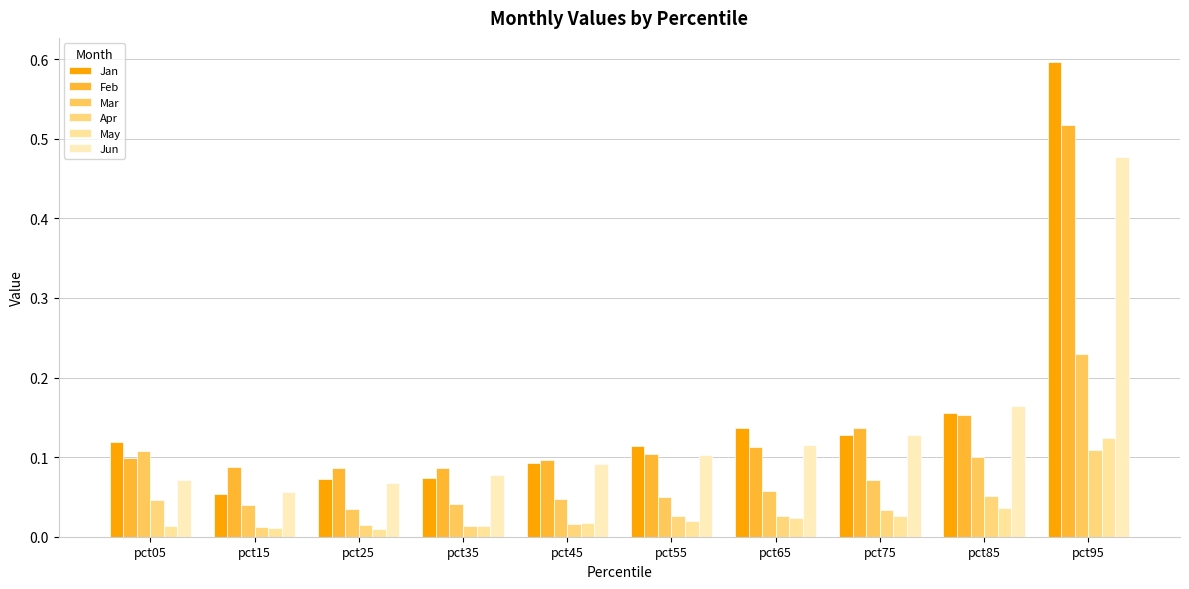

How many bars are there in total?

60